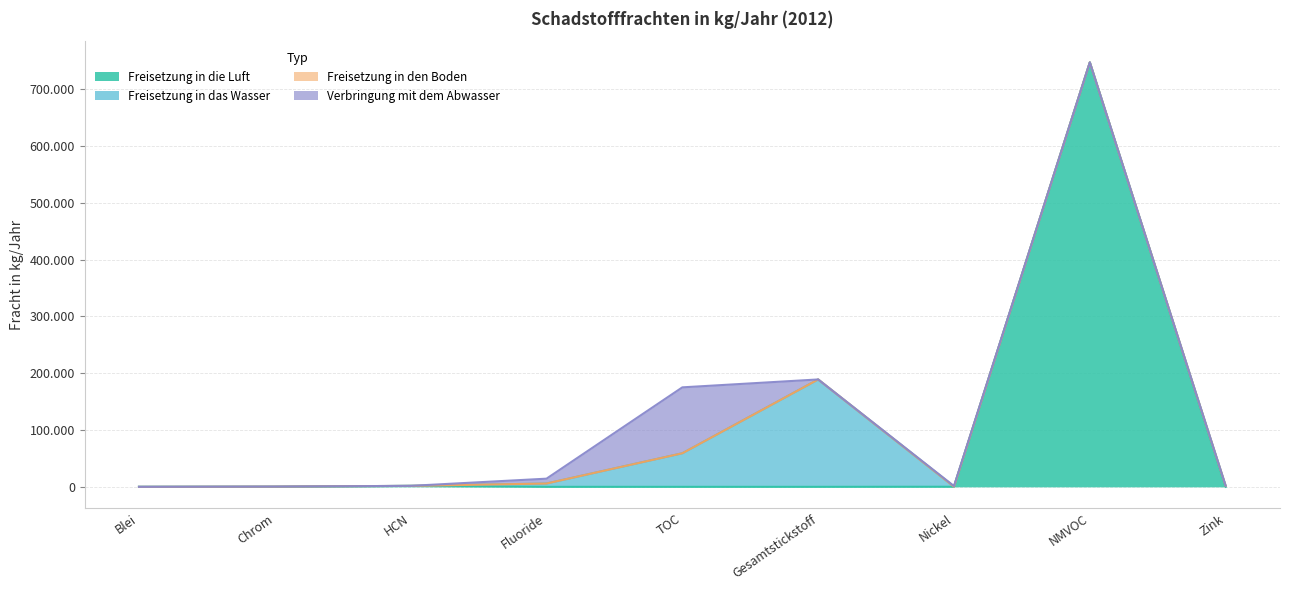

At which label does Freisetzung in das Wasser reach its peak?

Gesamtstickstoff